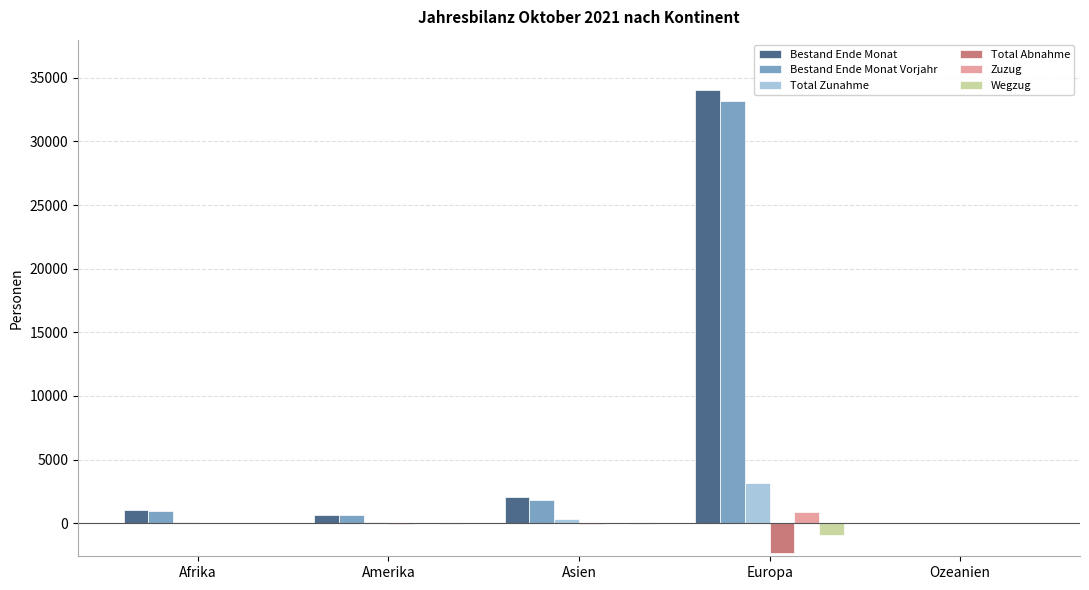

Between Amerika and Europa, which series saw the biggest shift?

Bestand Ende Monat